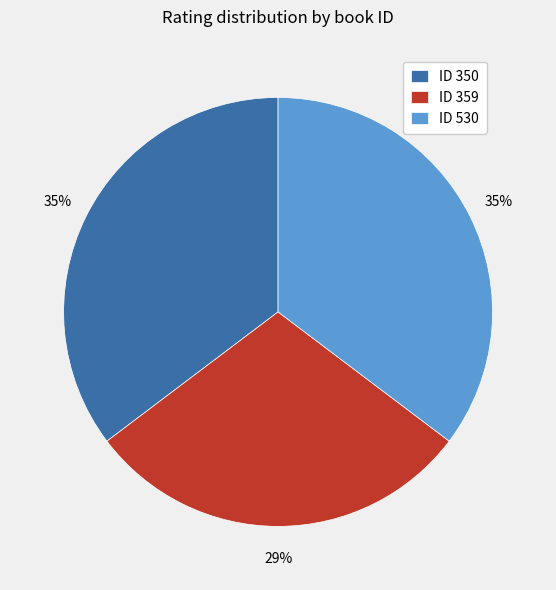

To the nearest percent, what is the difference between the largest and smallest slice percentages?

6%